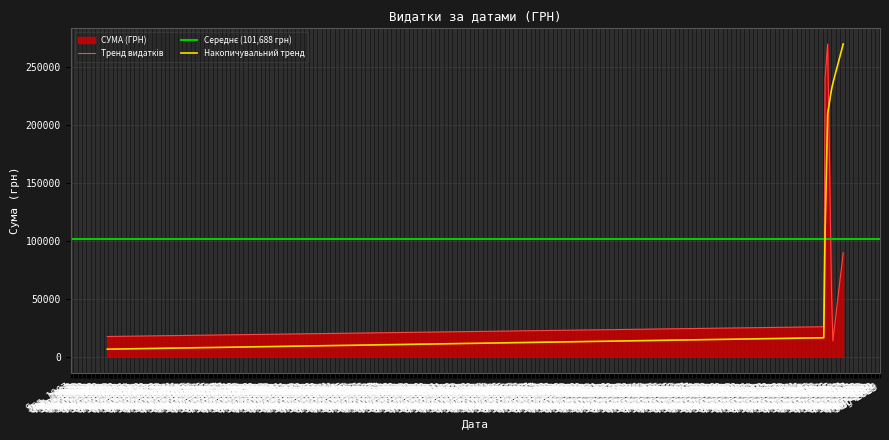

Between 15.08.2016 and 03.02.2016, which is larger?

03.02.2016